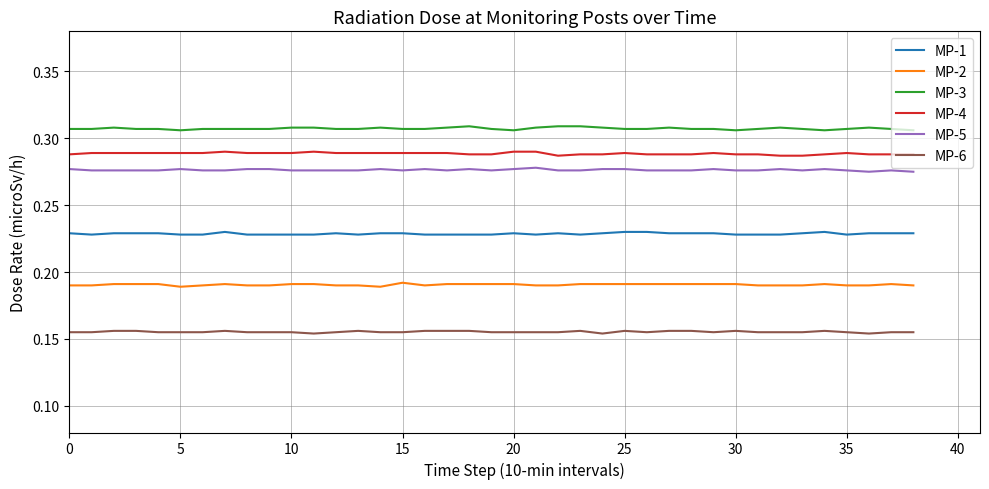

True or false: MP-4 and MP-1 intersect in this chart.

False